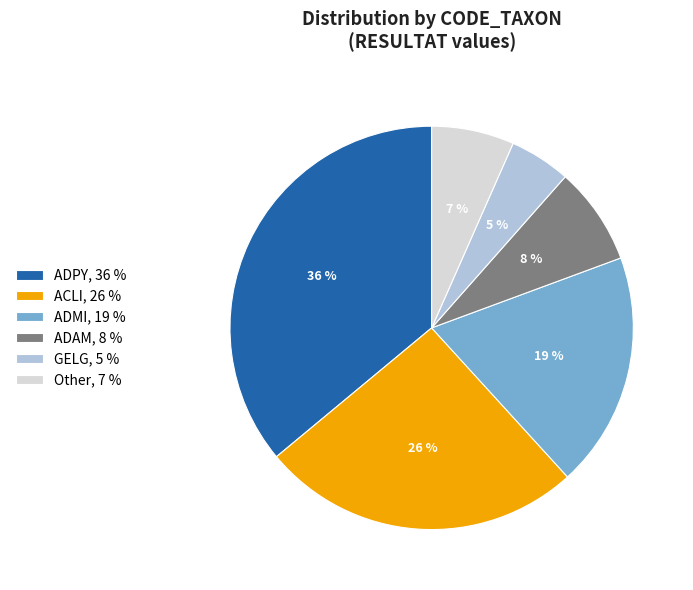

To the nearest percent, what is the difference between the largest and smallest slice percentages?

31%